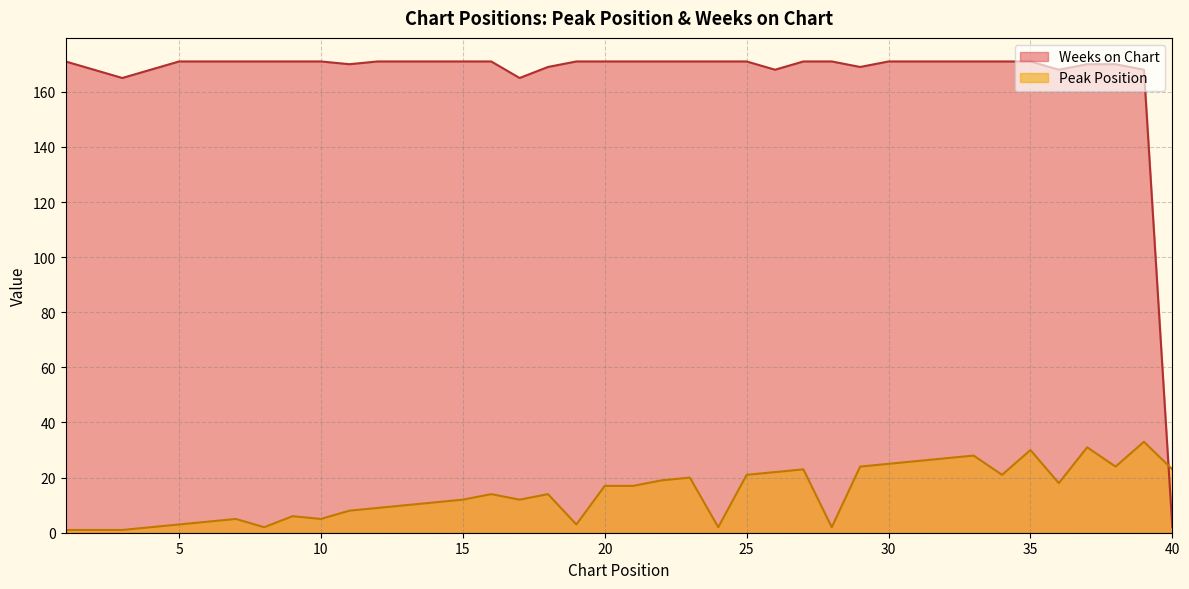

The Peak Position series shows 7 at 20. True or false?

False